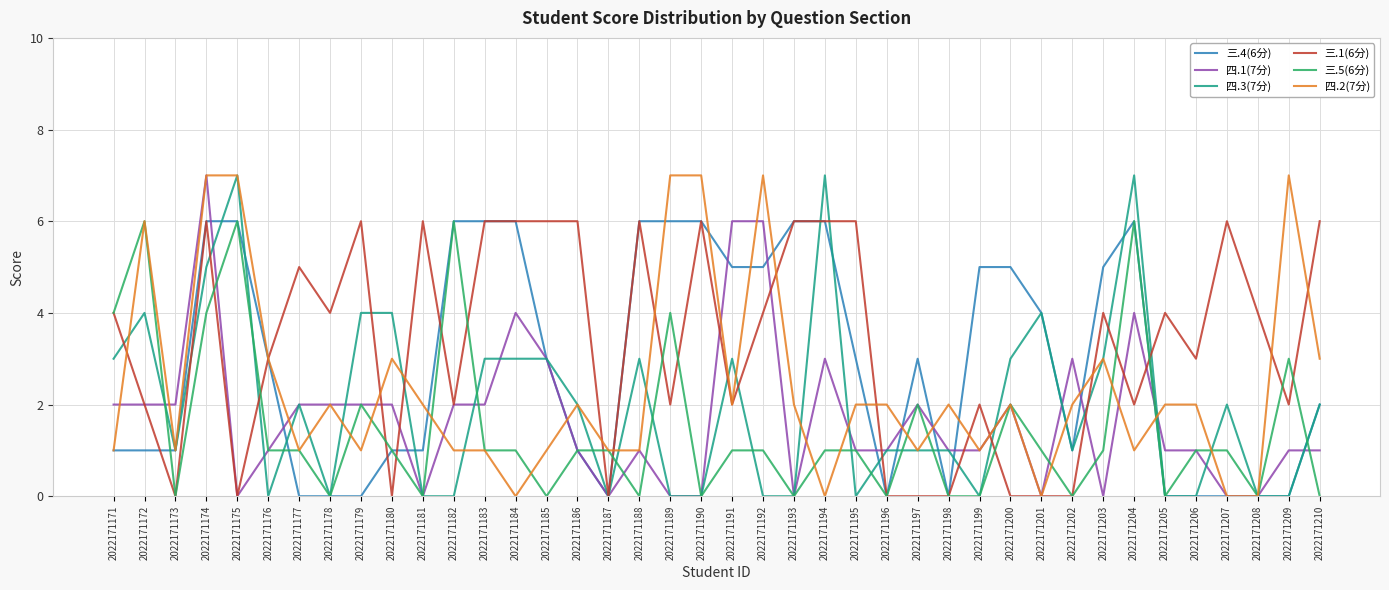

True or false: 三.1(6分) has a value of 0 at 2022171175.

True